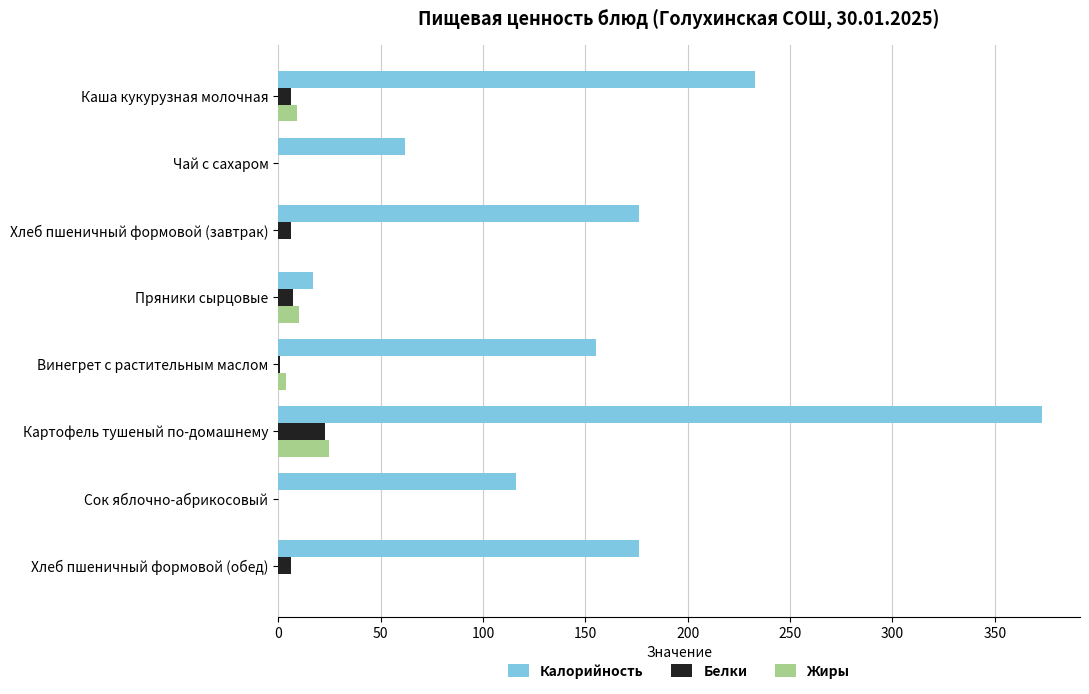

At which category does the chart reach its peak across all series?

Картофель тушеный по-домашнему